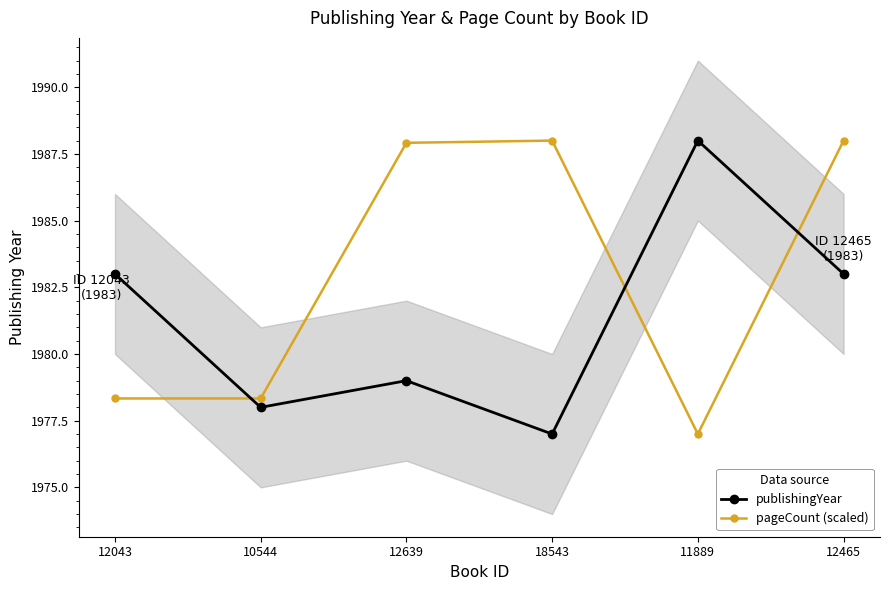

What are all the series names shown in the legend?

publishingYear, pageCount (scaled)